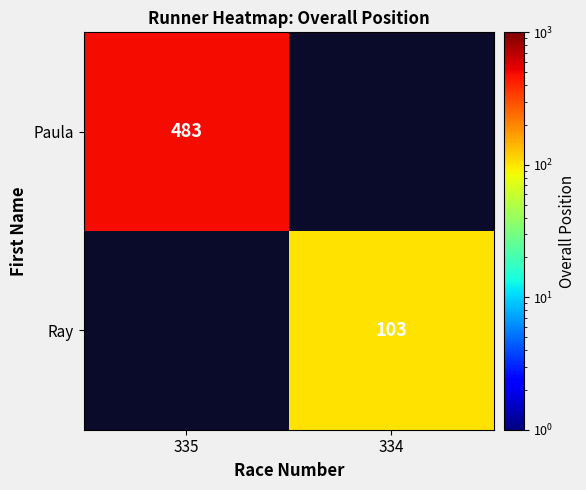

The Ray series shows 178 at 334. True or false?

False